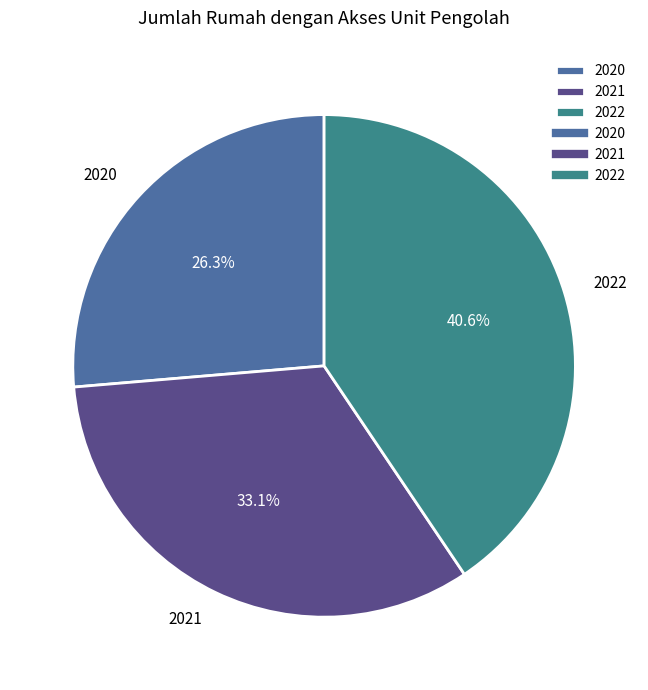

Is 2020 the majority of the pie?

No